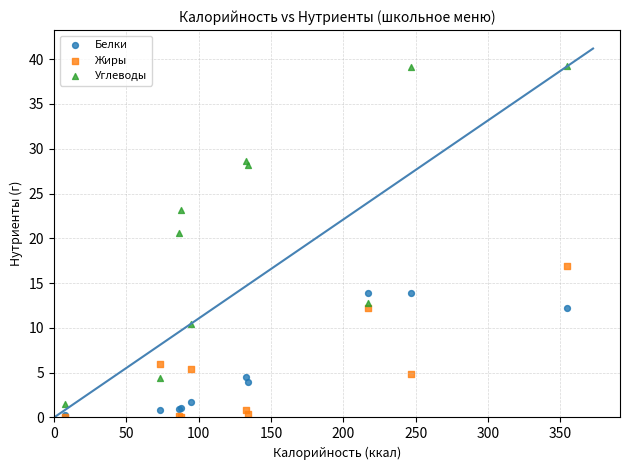

Across all series, what Y value is closest to 19?

20.6